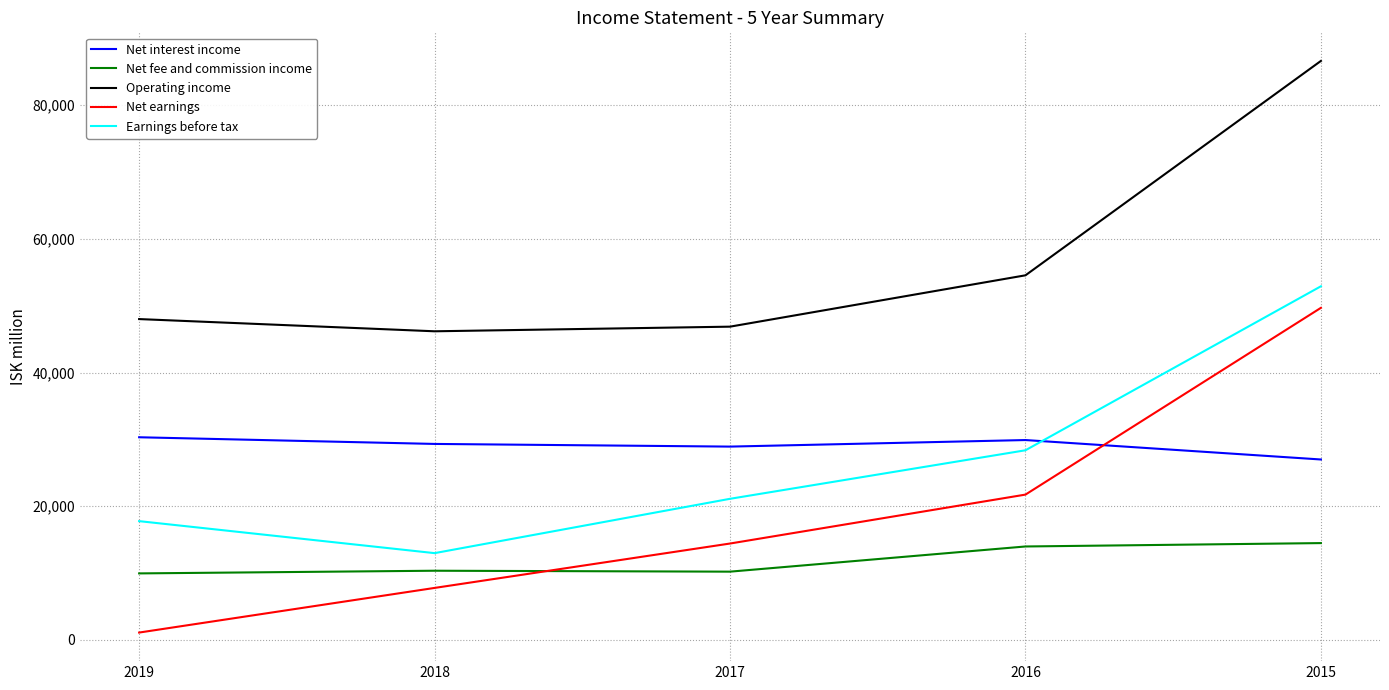

List the labels in order of Earnings before tax value, largest first.

2015, 2016, 2017, 2019, 2018